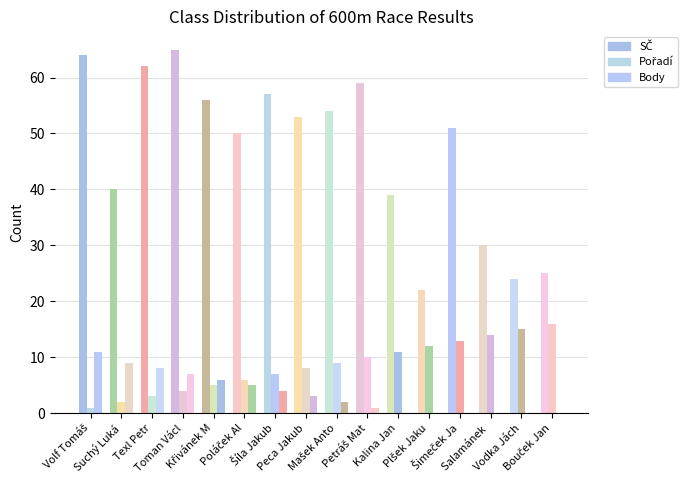

What is the average value of the Body series?

4